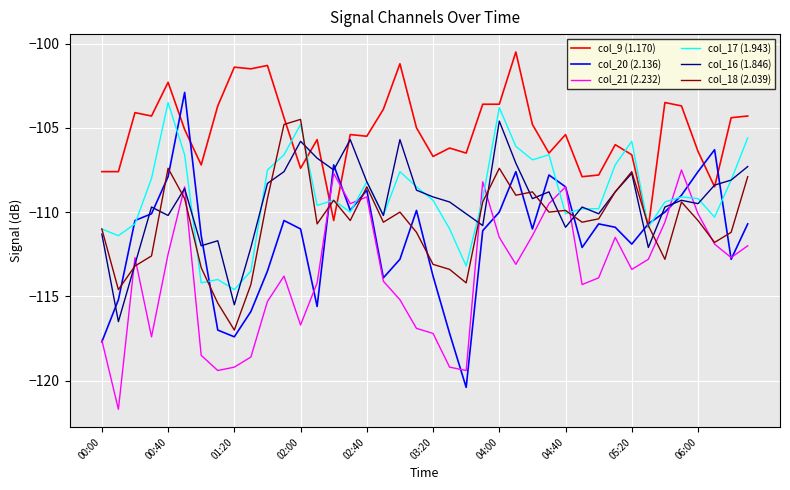

Which series has the largest range (max minus min)?

col_20 (2.136)